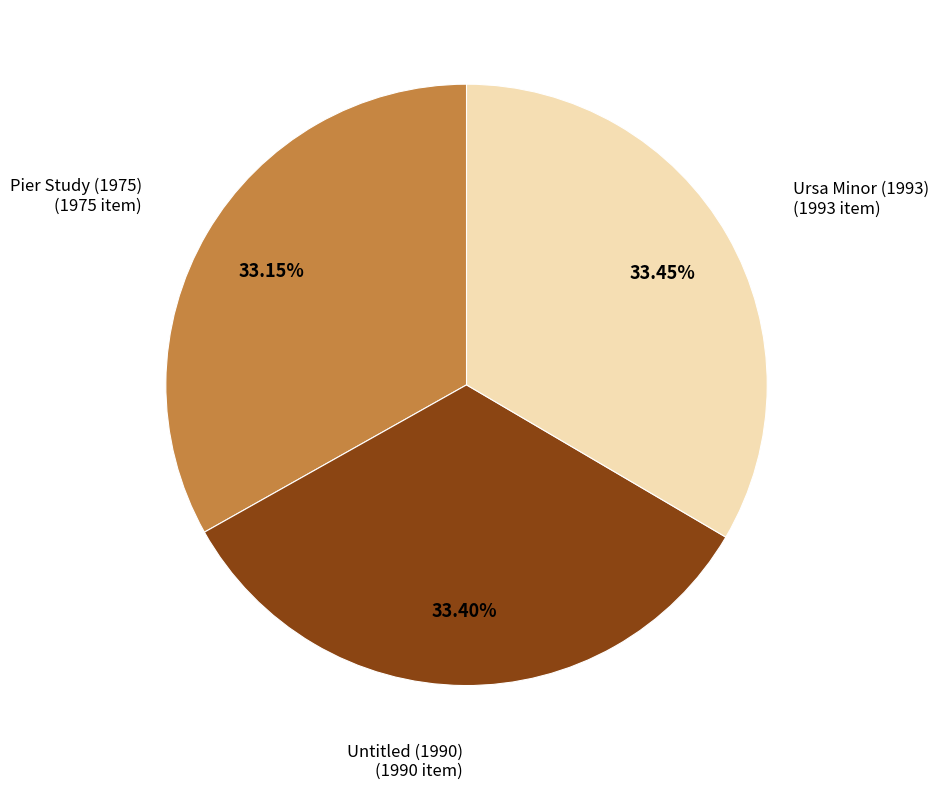

To the nearest percent, what portion does Untitled (1990) represent?

33%